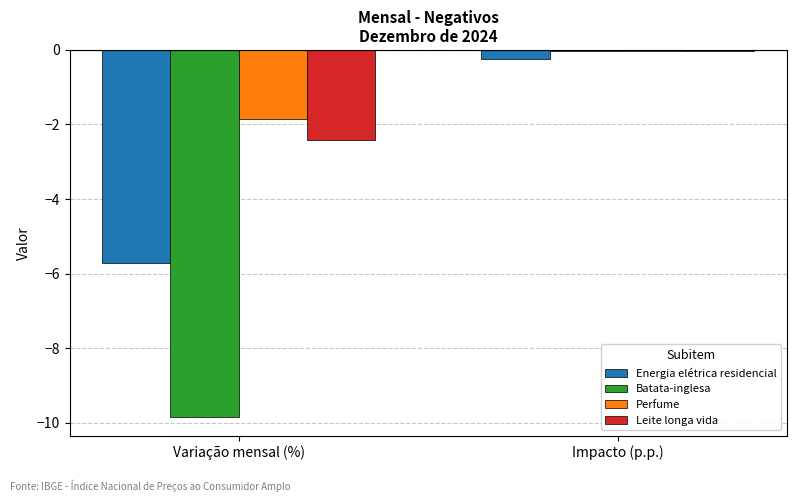

True or false: Energia elétrica residencial has a value of -1.7 at Variação mensal (%).

False